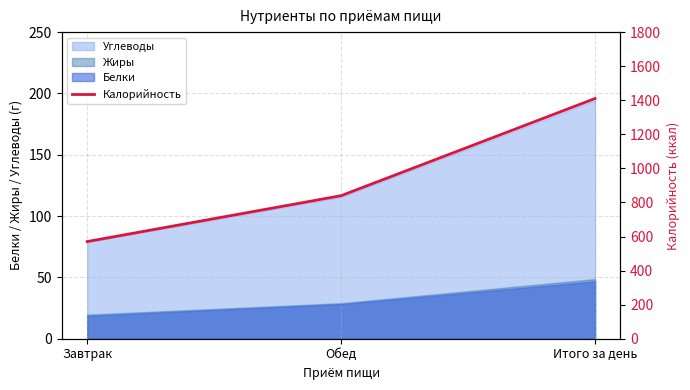

Approximately how many times larger is the value at Завтрак compared to Обед?

0.7